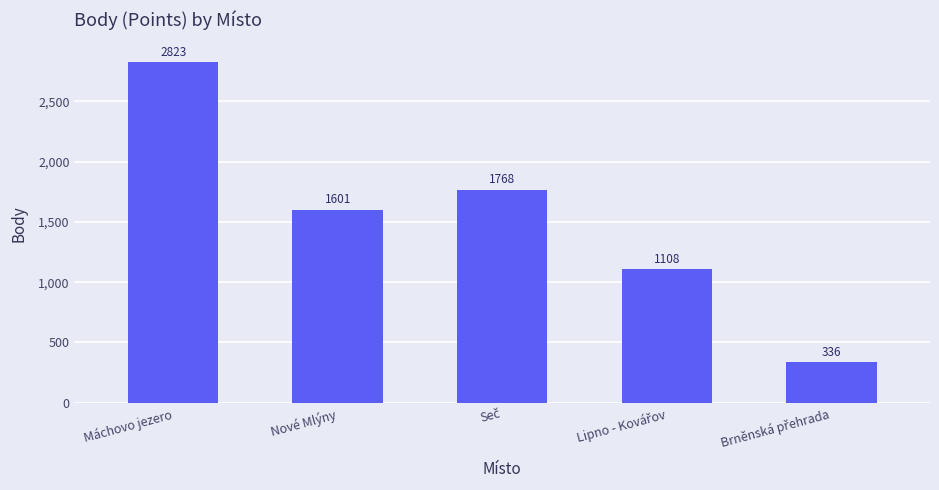

What is the average value?

1527